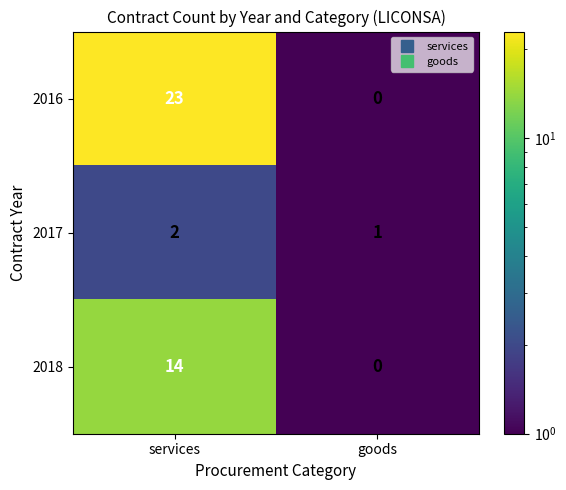

Reading left to right, transcribe all the data shown in this chart.

2016: 23	0
2017: 2	1
2018: 14	0